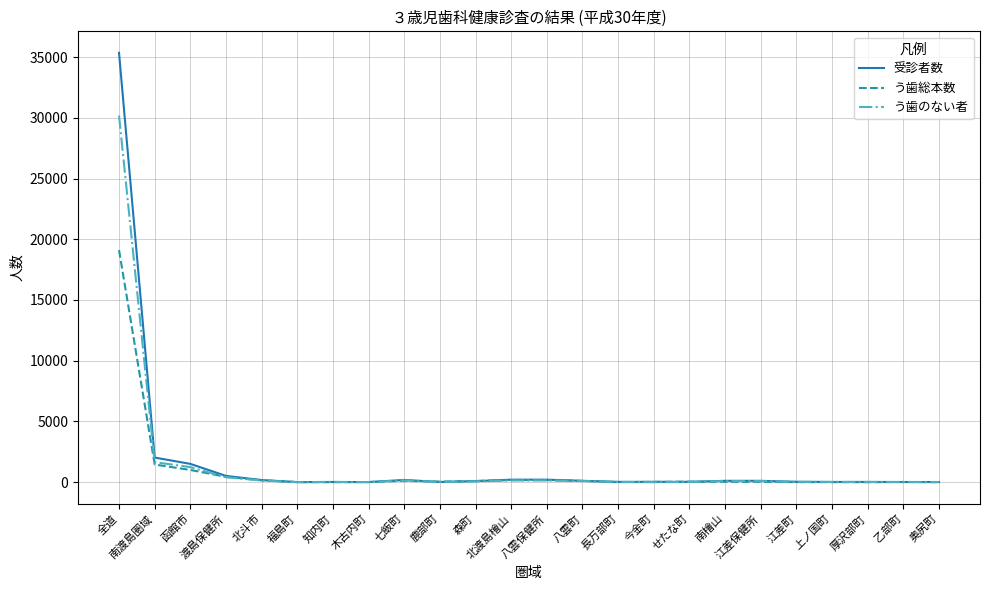

Which series has the widest spread of values?

受診者数